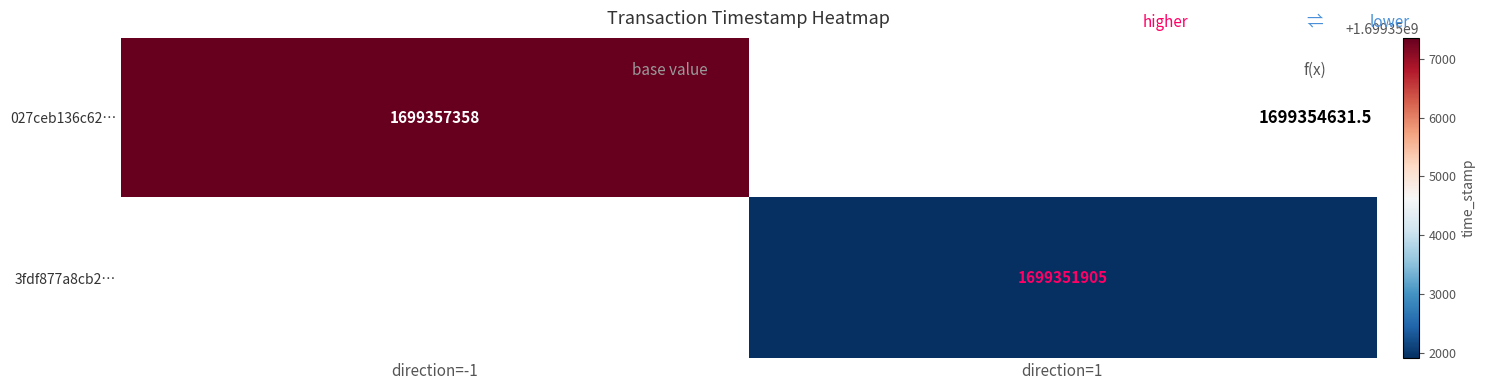

The value of 027ceb136c62… at direction=-1 is 1034160541. True or false?

False